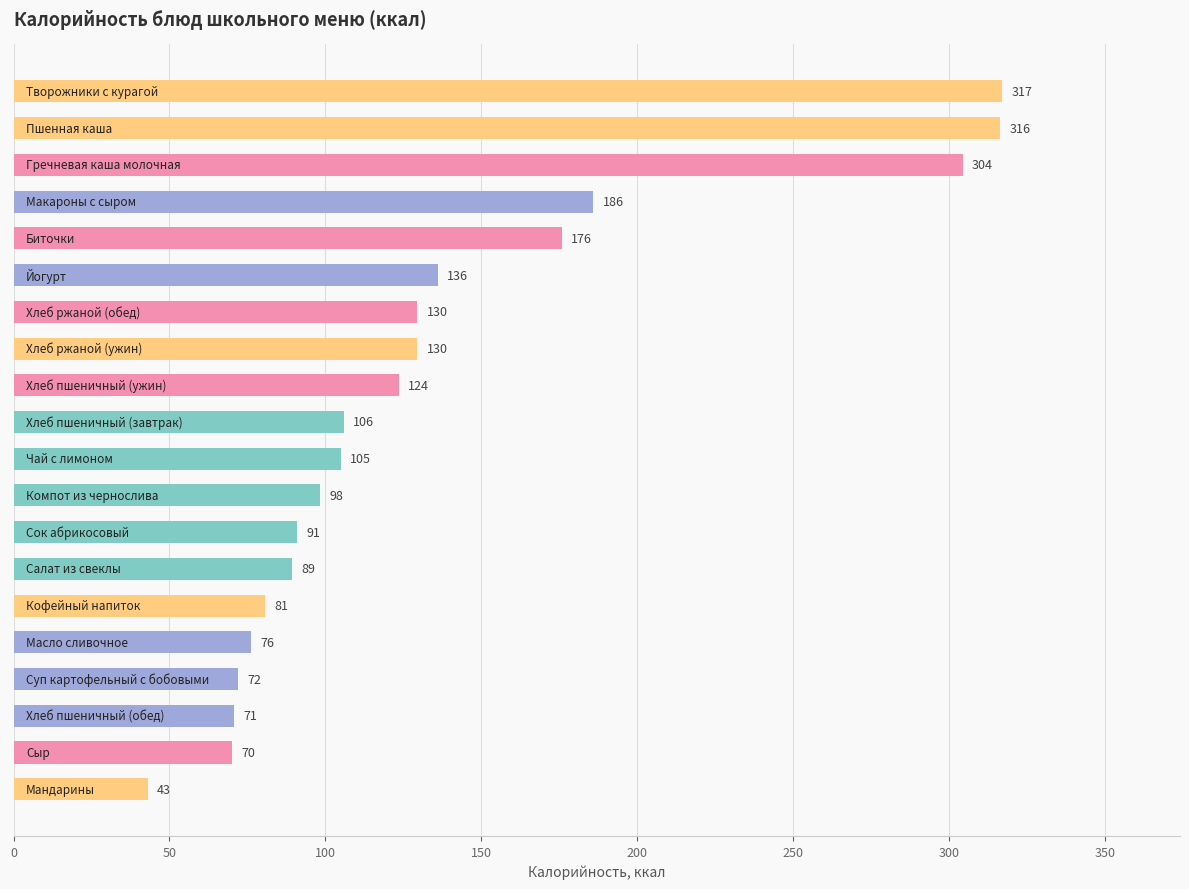

What is the difference between the maximum and minimum values?

274.0